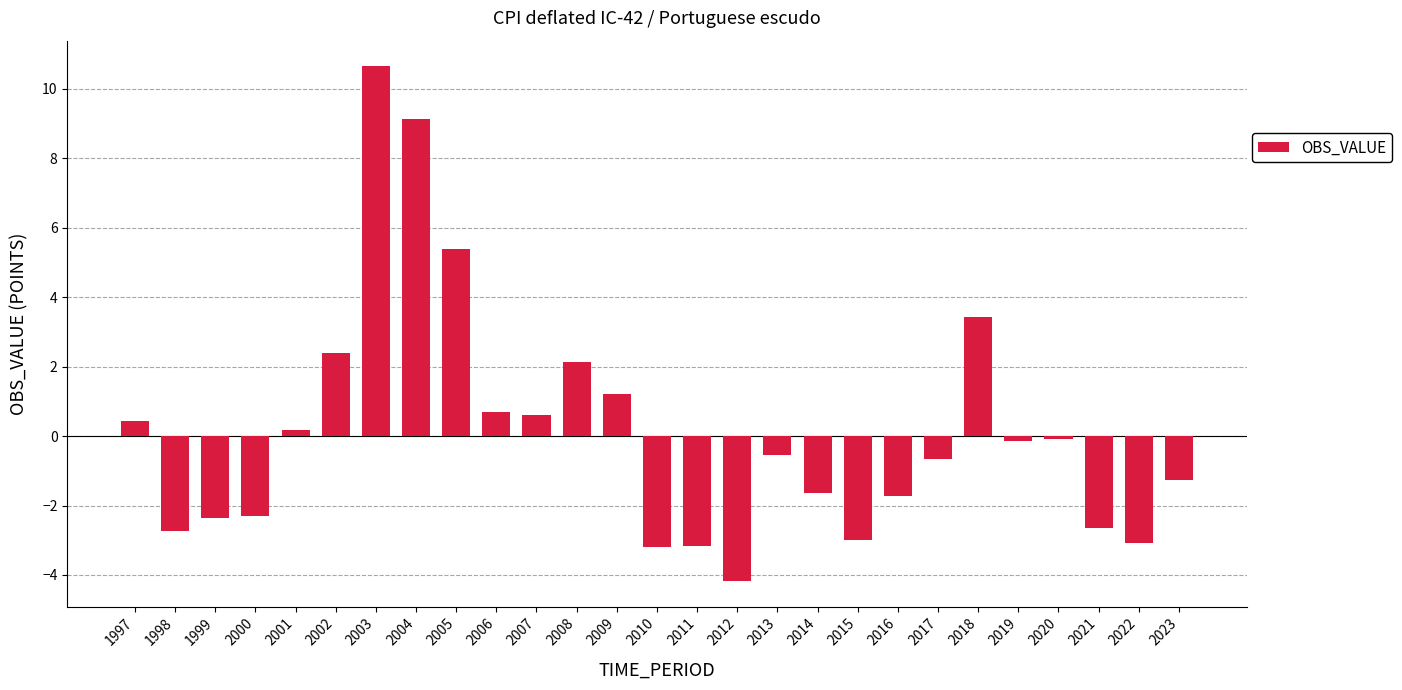

What is the sum of the values at 2012 and 2000?

-6.5